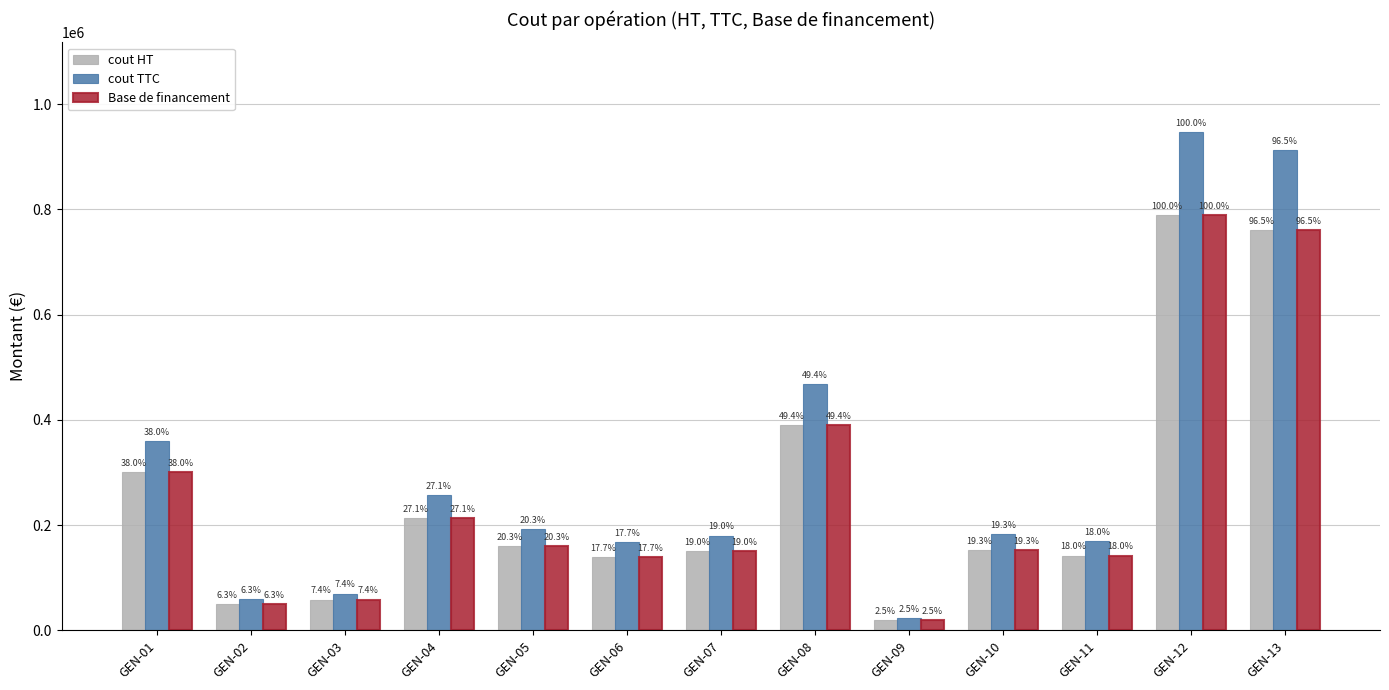

What are all the series names shown in the legend?

cout HT, cout TTC, Base de financement